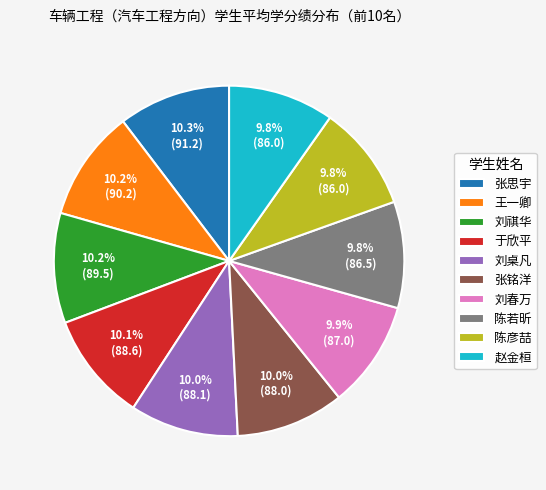

Is there any slice that represents more than half of the pie?

No